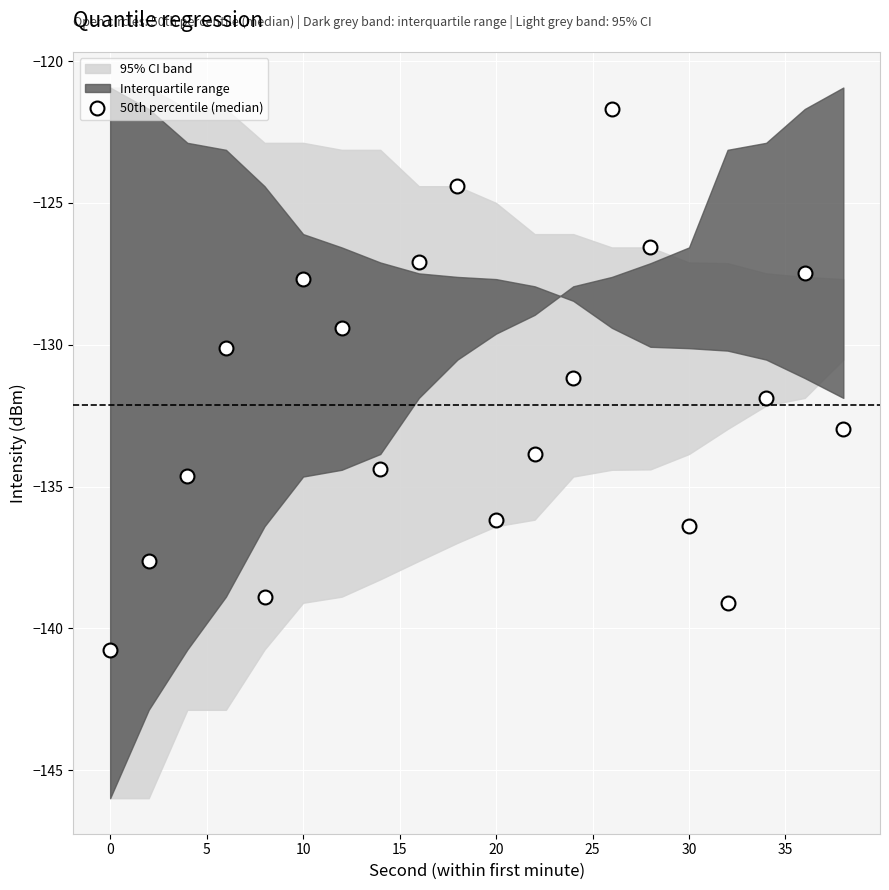

How many data points are above -131?

8